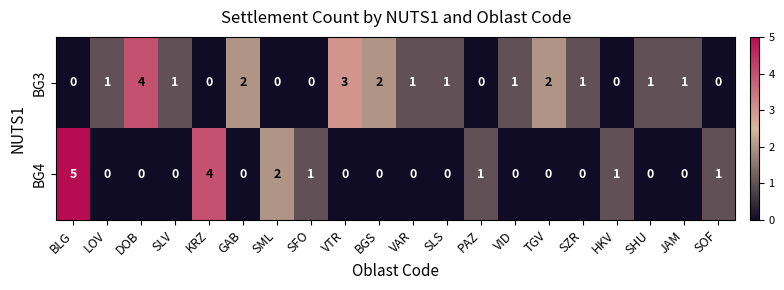

At SOF, list the series in order from largest to smallest.

BG4, BG3